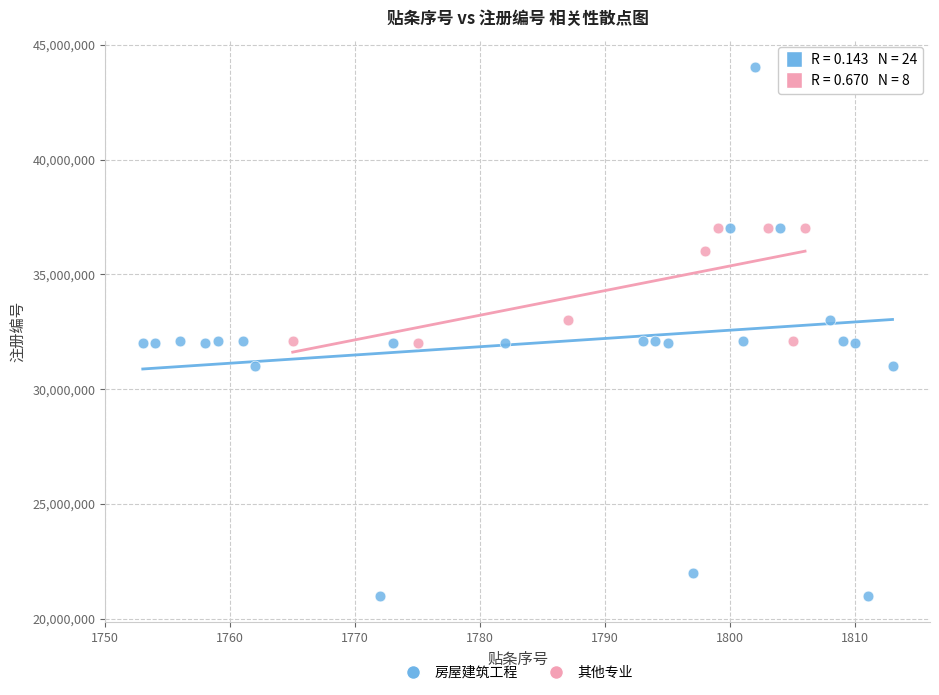

Which series contains the lowest Y value?

房屋建筑工程